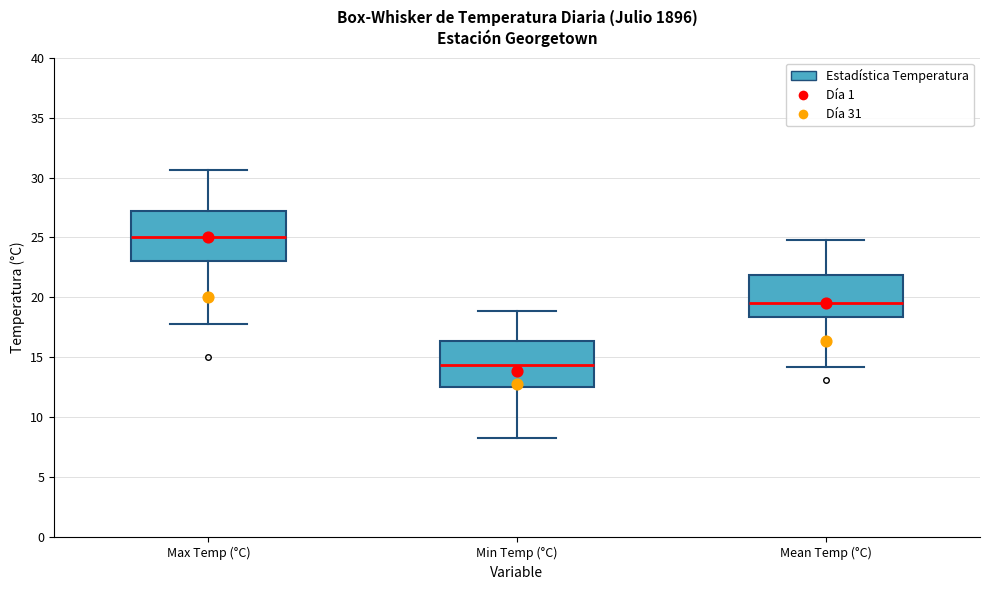

Which box's median line is the highest?

Max Temp (°C)